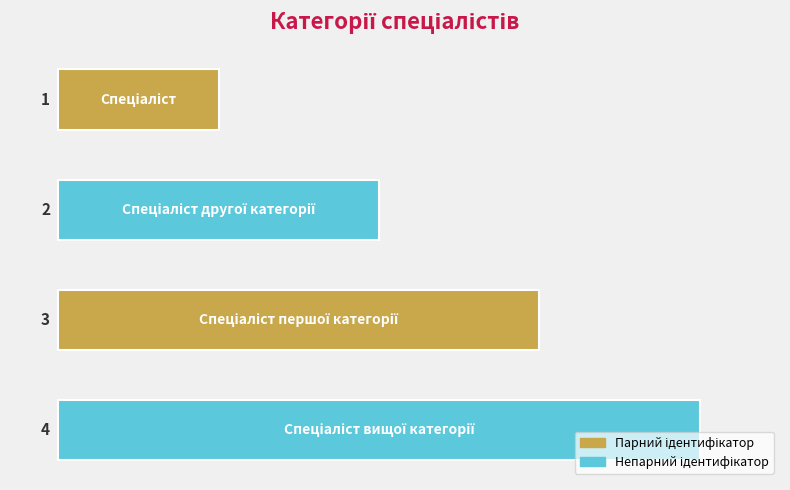

What is the difference between the maximum and minimum values?

3